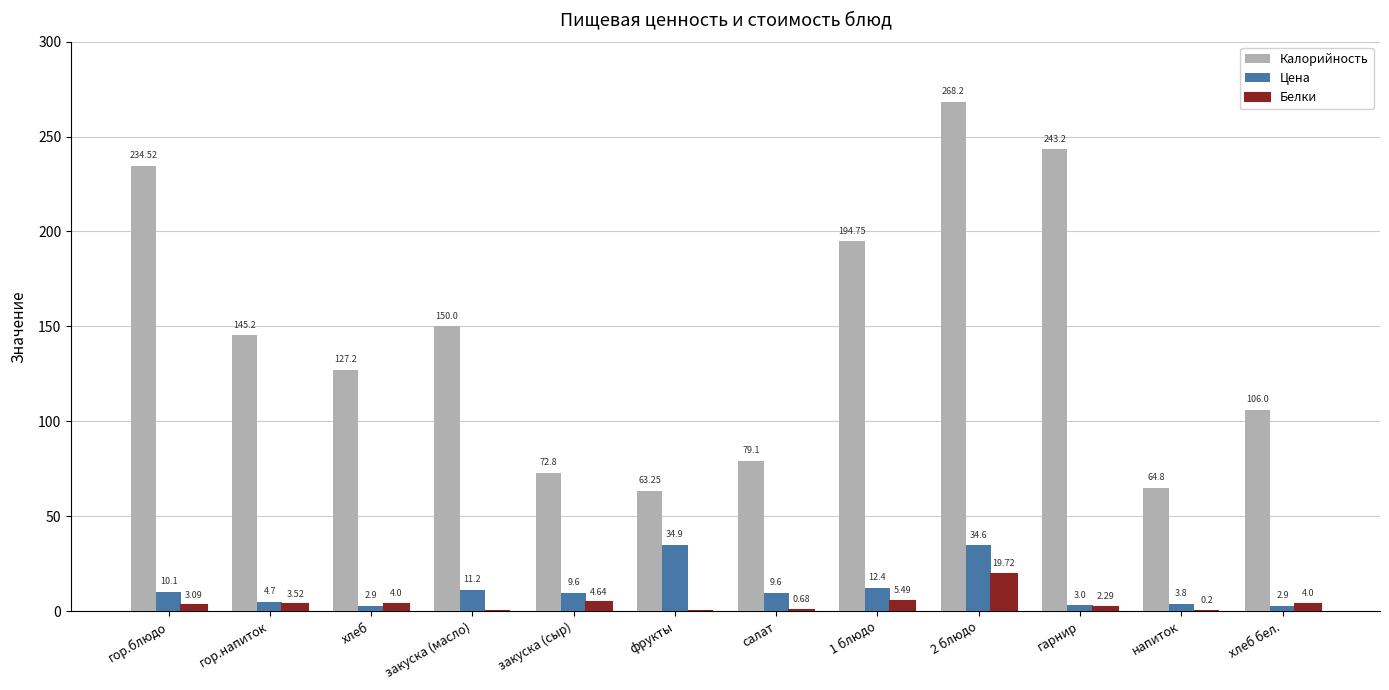

How many values in the Цена series exceed 9?

7